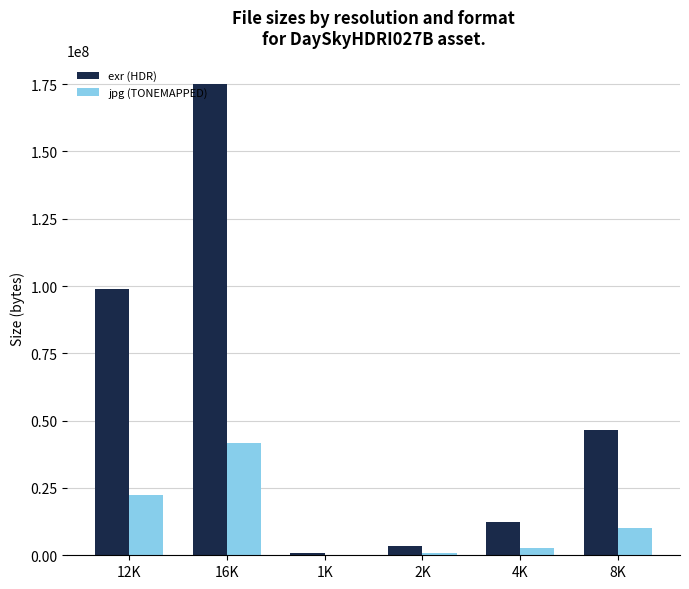

Is it true that exr (HDR) equals 3314404 at 2K?

True